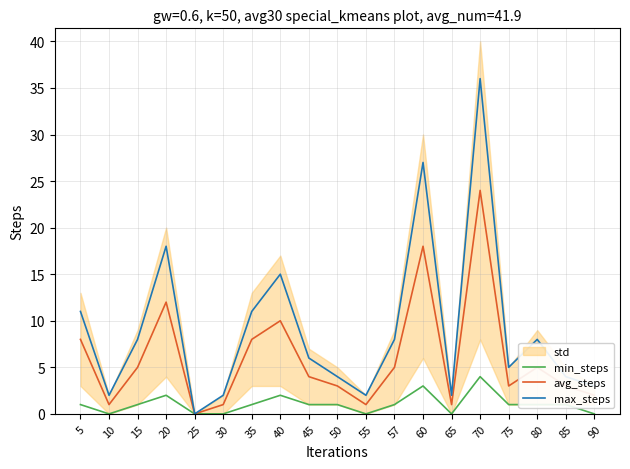

What is the total value across all series at 85?

8